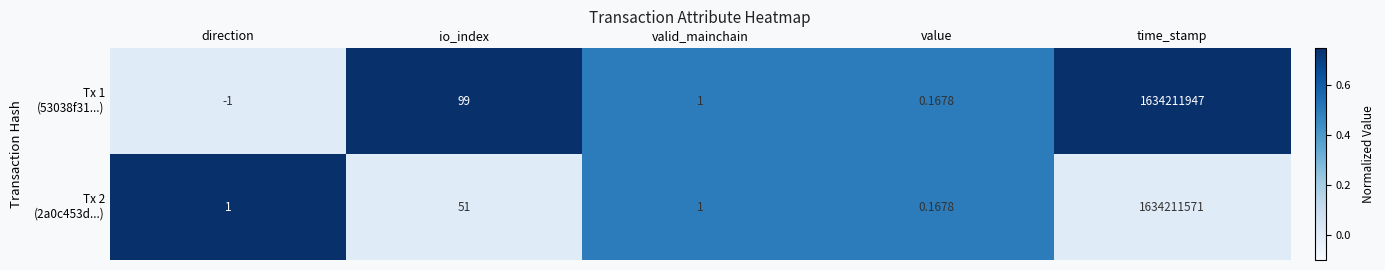

Which label corresponds to the smallest value in the chart?

direction